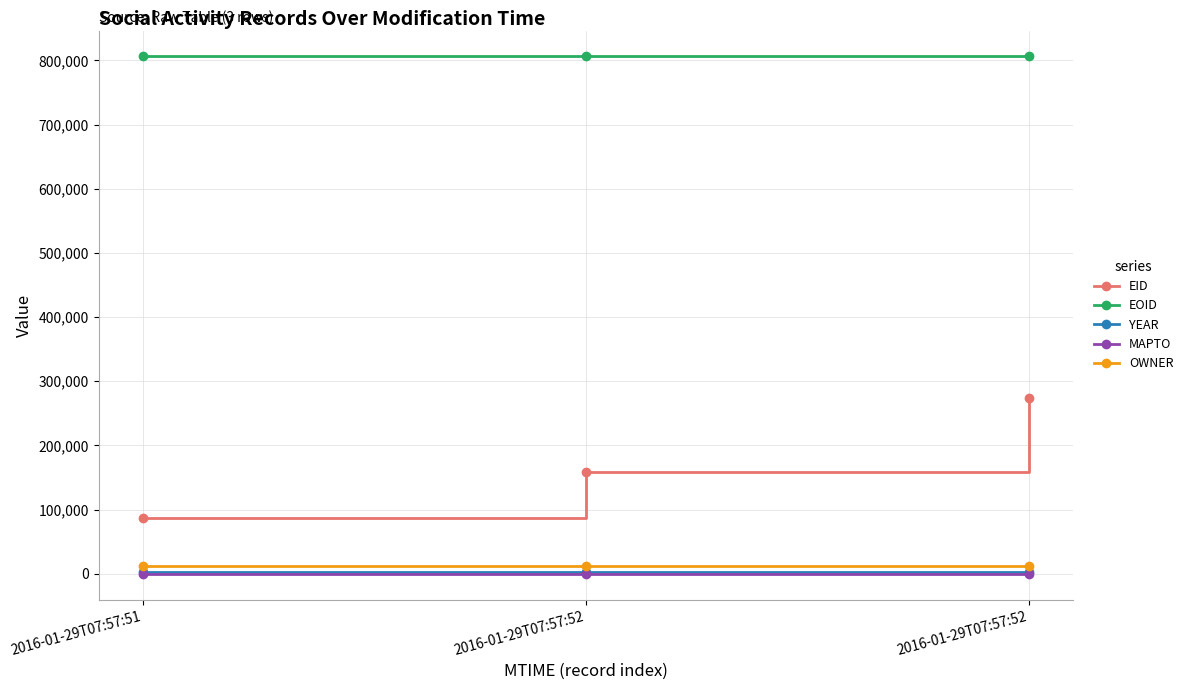

At which category is the sum across all series the highest?

2016-01-29T07:57:52